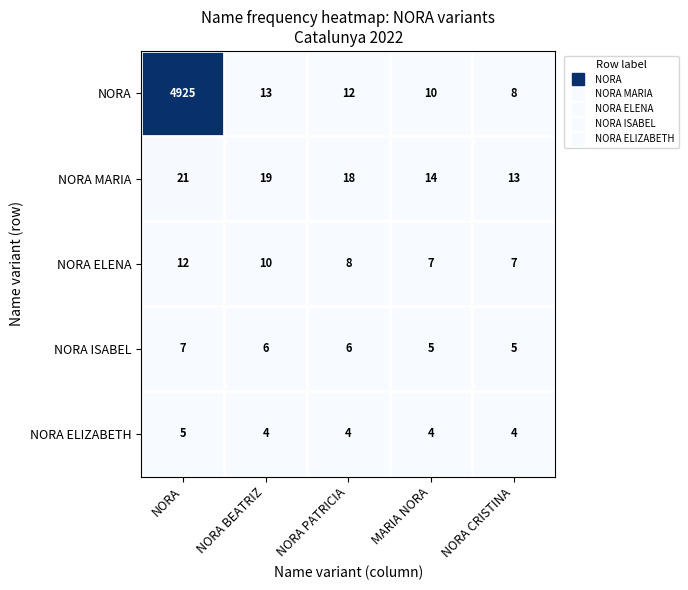

Count the NORA ELIZABETH values in the range 4 to 5.

5